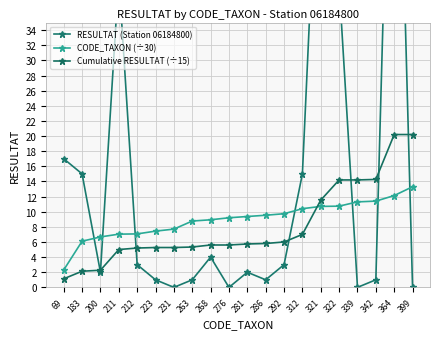

At how many categories does at least one series exceed 42?

2